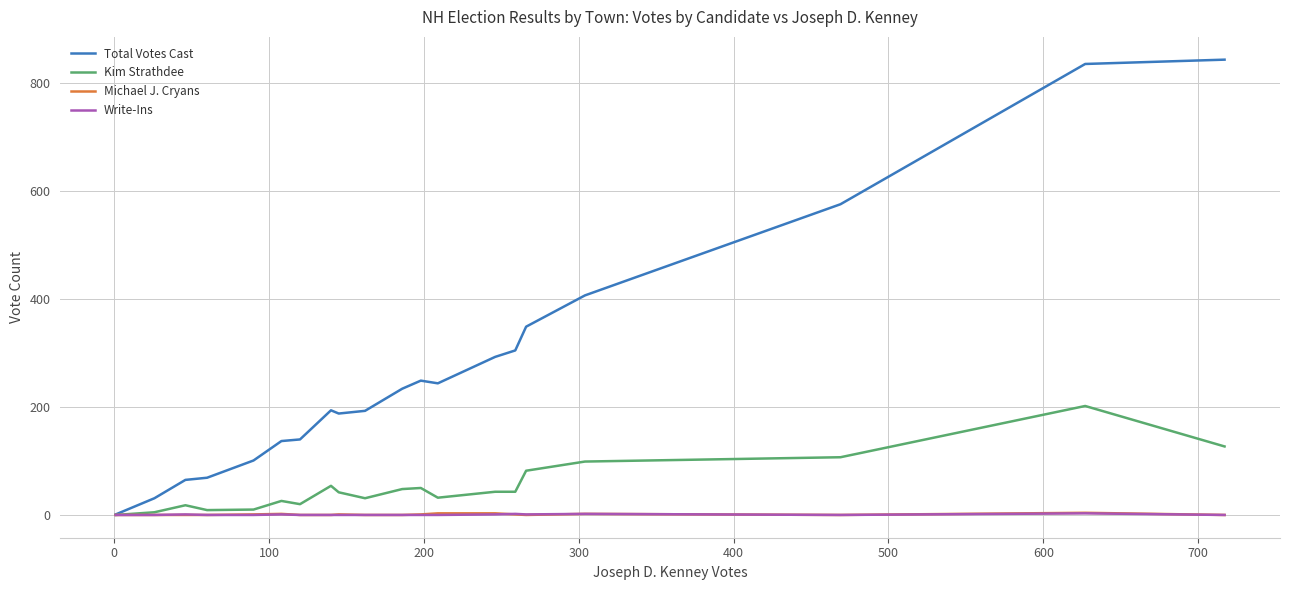

True or false: Michael J. Cryans has more than 1 interior local peaks.

True